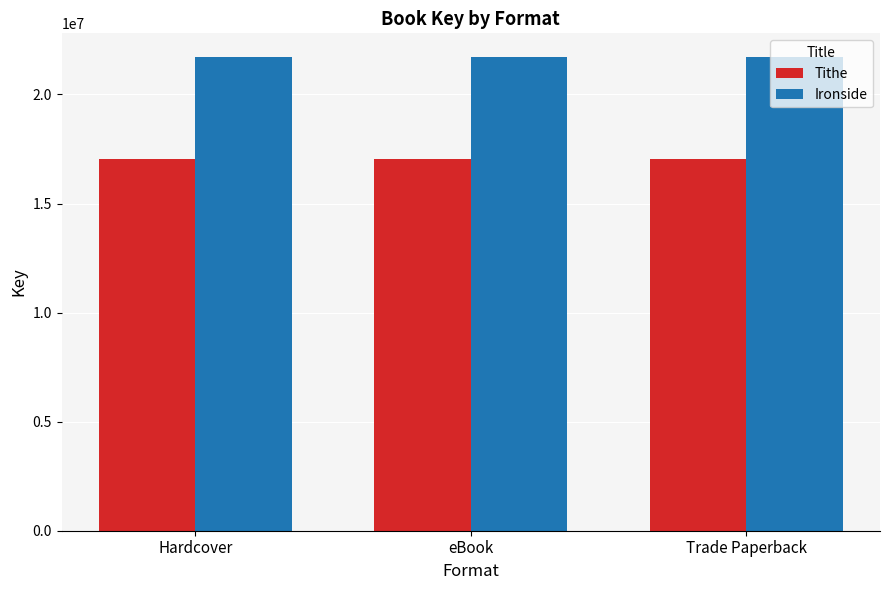

The value of Ironside at Trade Paperback is 30353303. True or false?

False